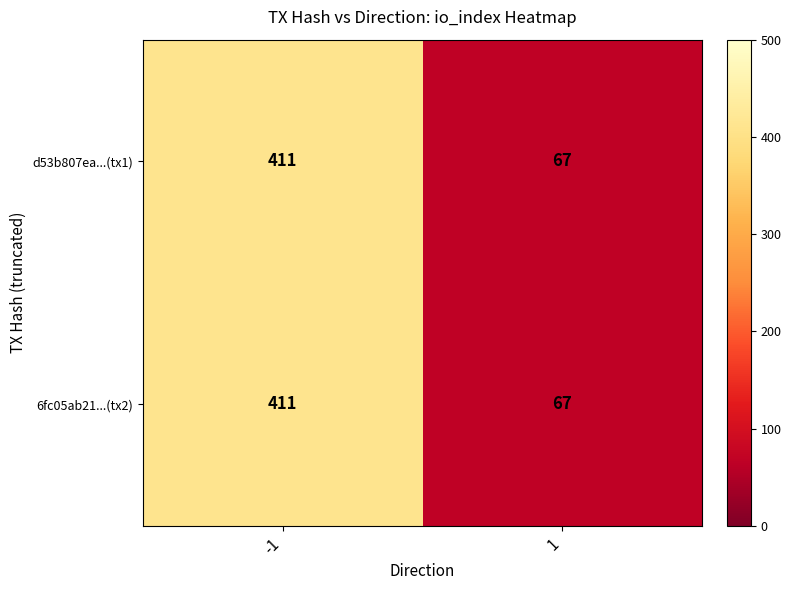

What is the difference between the 6fc05ab21...(tx2) values at -1 and 1?

344